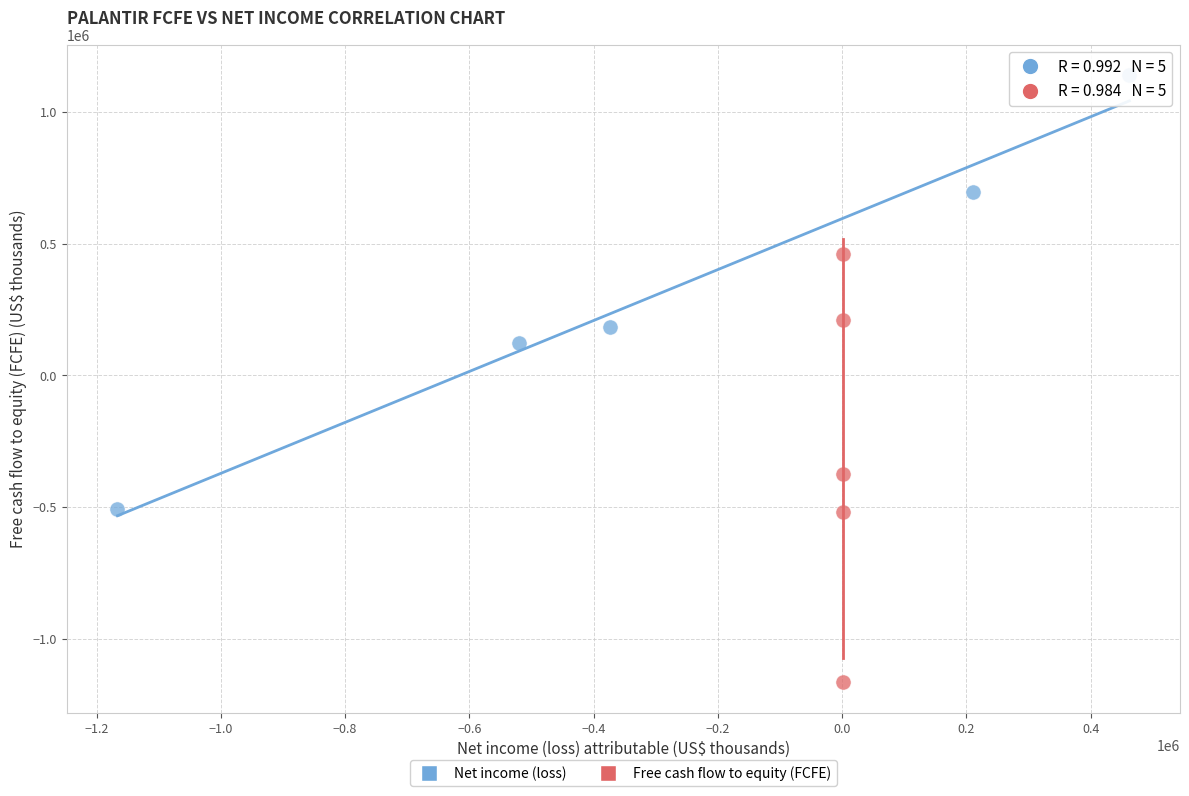

Which series has the largest Y range (max minus min)?

Net income (loss)